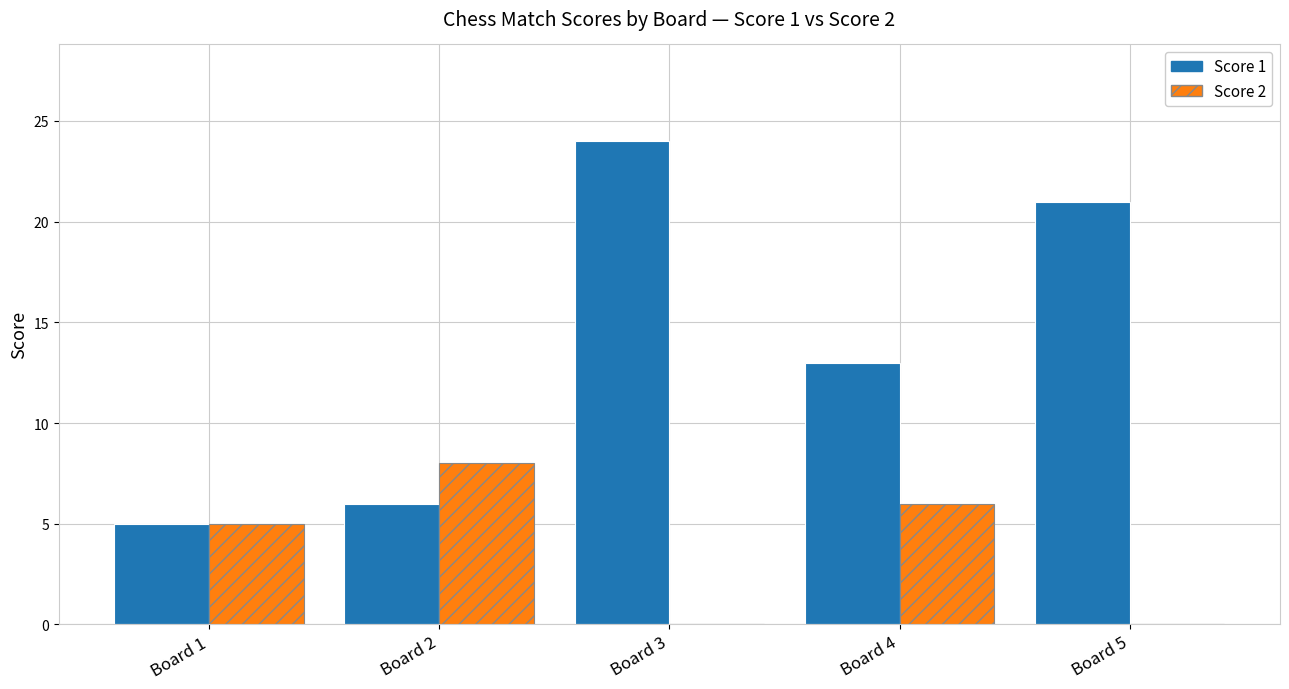

Count the number of data series in this chart.

2